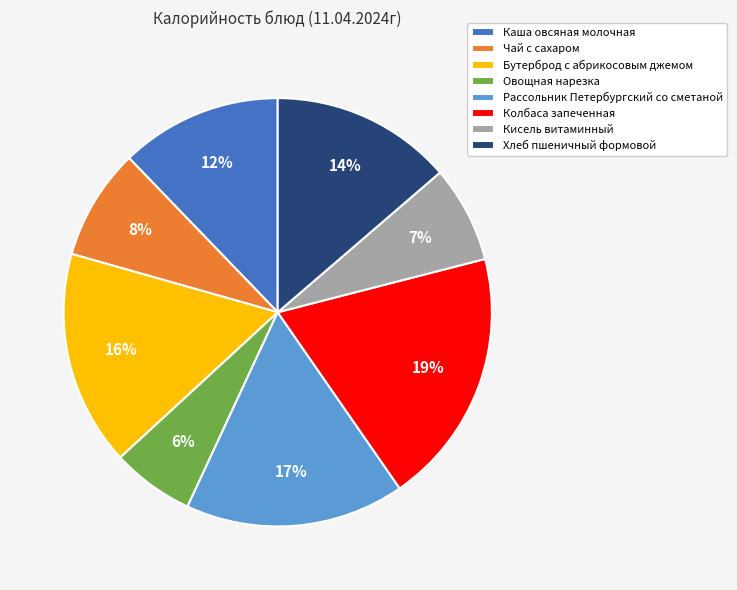

Does Кисель витаминный account for over 50% of the chart?

No